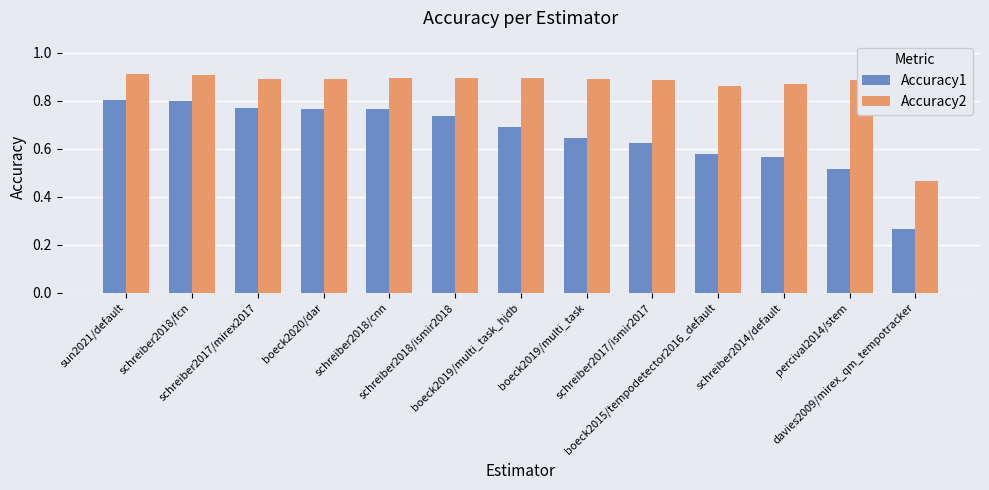

Where is Accuracy1 nearest to the value 0?

davies2009/mirex_qm_tempotracker